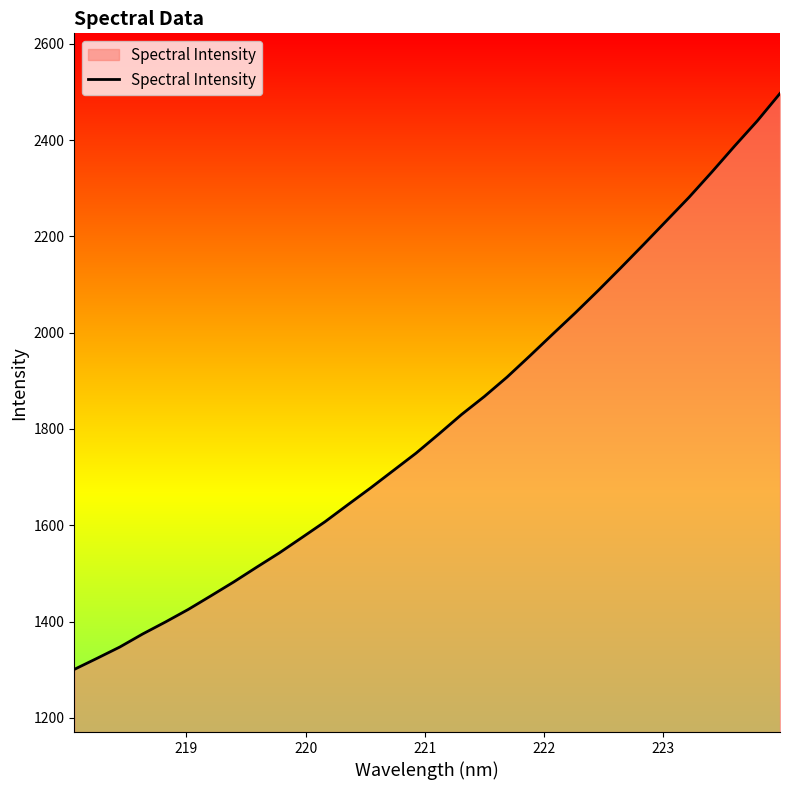

What is the difference between the maximum and minimum values?

1196.0